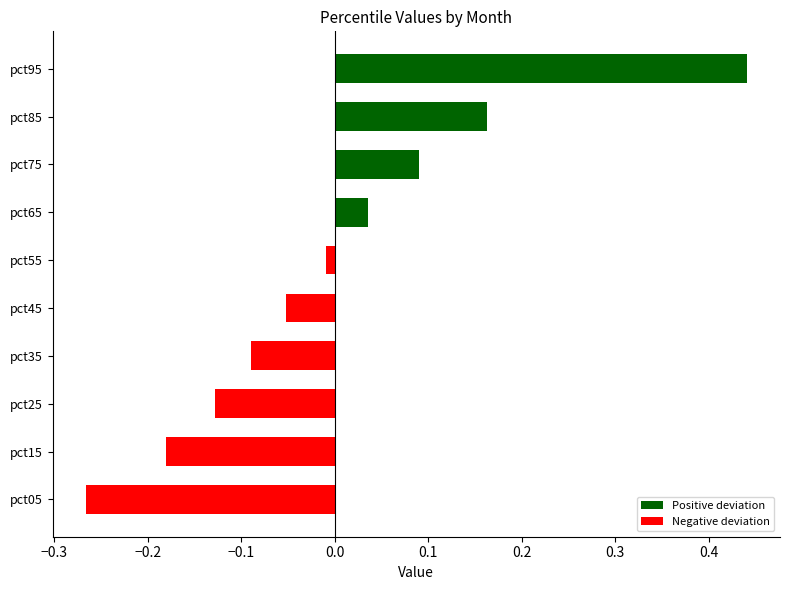

Which category has the highest value across all series?

pct95